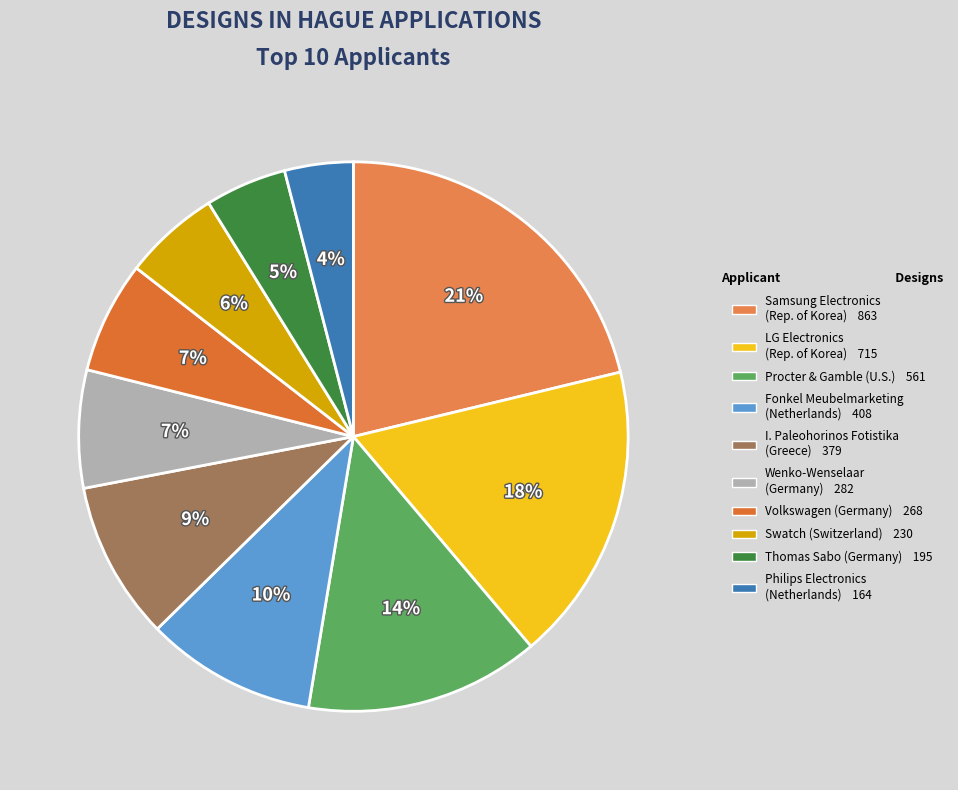

Rank the categories by value from lowest to highest.

Philips Electronics (Netherlands), Thomas Sabo (Germany), Swatch (Switzerland), Volkswagen (Germany), Wenko-Wenselaar (Germany), I. Paleohorinos Fotistika (Greece), Fonkel Meubelmarketing (Netherlands), Procter & Gamble (U.S.), LG Electronics (Republic of Korea), Samsung Electronics (Republic of Korea)